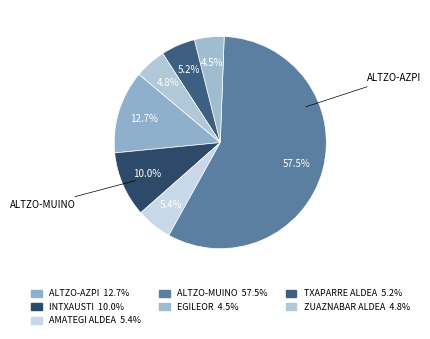

Is it true that EGILEOR is 14% of the pie?

False